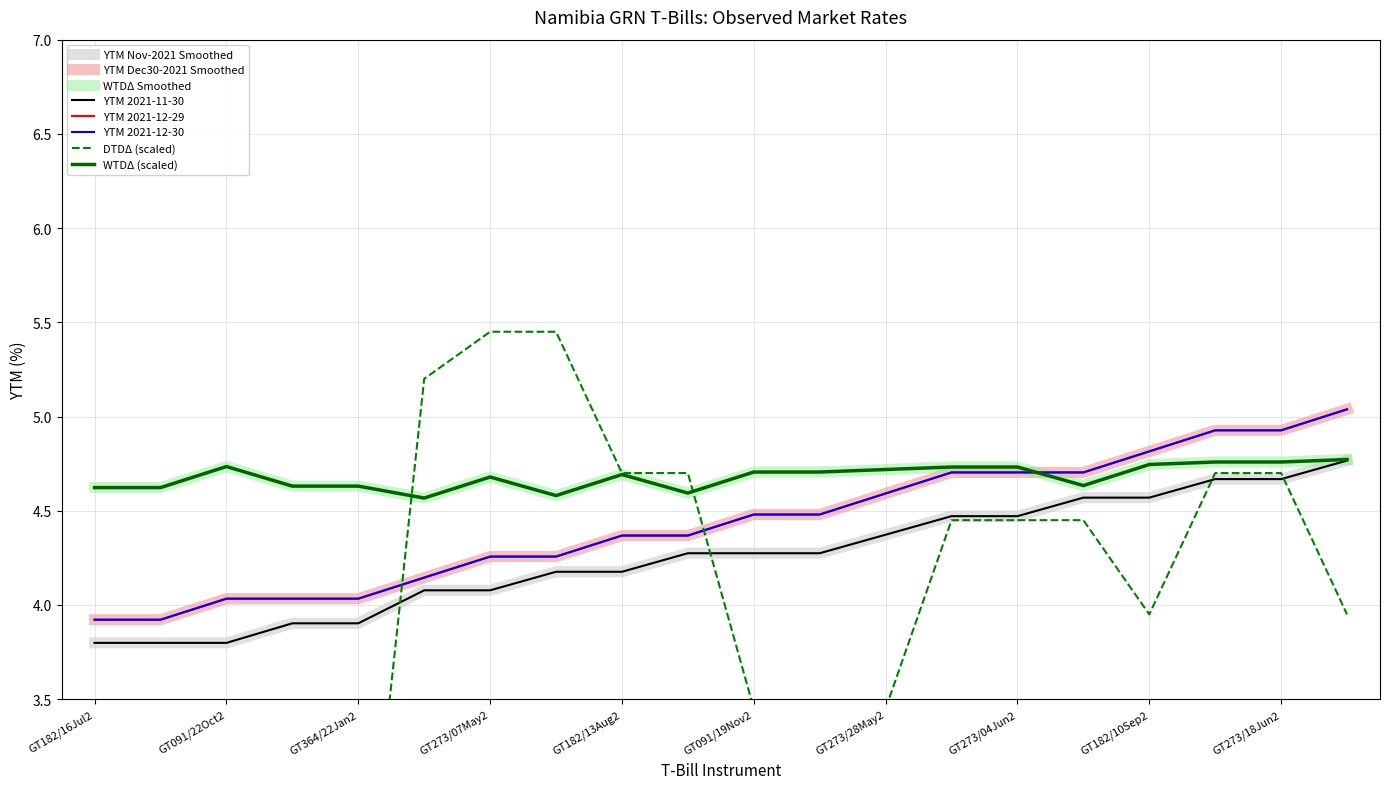

True or false: YTM 2021-11-30 and YTM 2021-12-29 cross at least once.

False